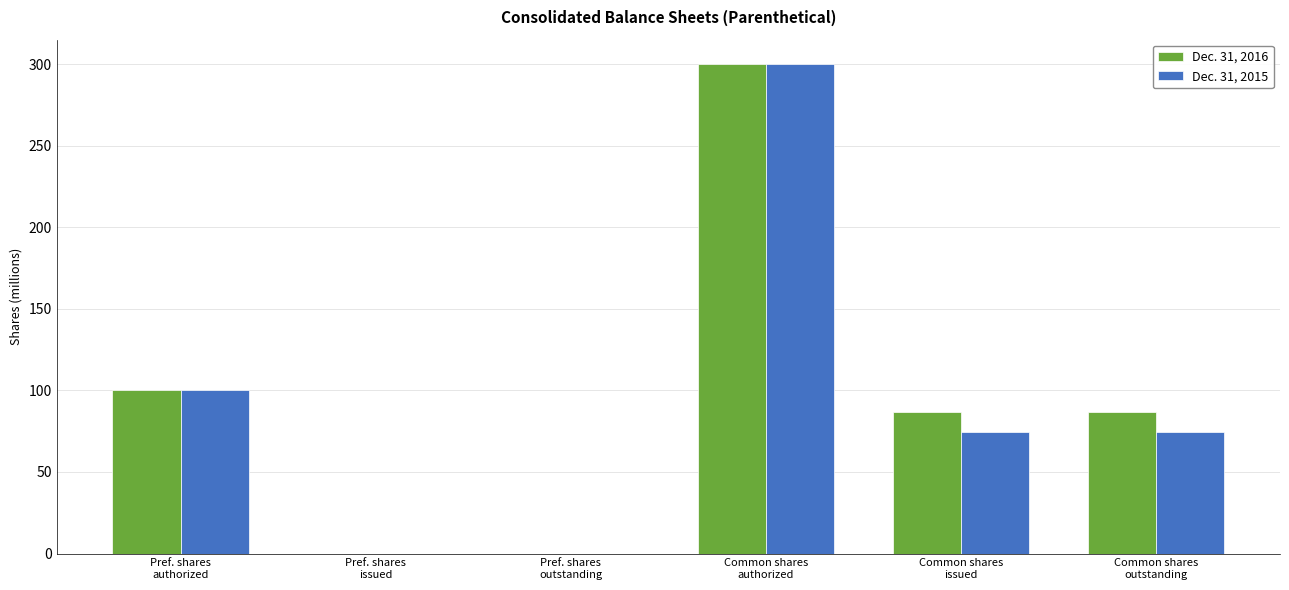

Reading left to right, extract all data points from this chart.

Dec. 31, 2016: Pref. shares
authorized=100.0	Pref. shares
issued=0.0	Pref. shares
outstanding=0.0	Common shares
authorized=300.0	Common shares
issued=86.6	Common shares
outstanding=86.6
Dec. 31, 2015: Pref. shares
authorized=100.0	Pref. shares
issued=0.0	Pref. shares
outstanding=0.0	Common shares
authorized=300.0	Common shares
issued=74.4	Common shares
outstanding=74.4